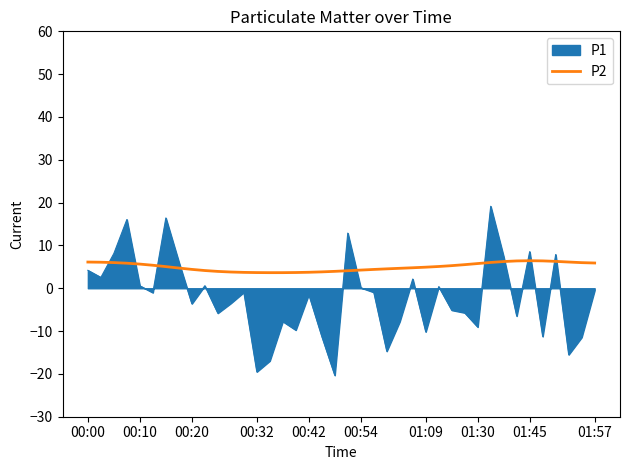

What is the minimum value for P1?

-20.3